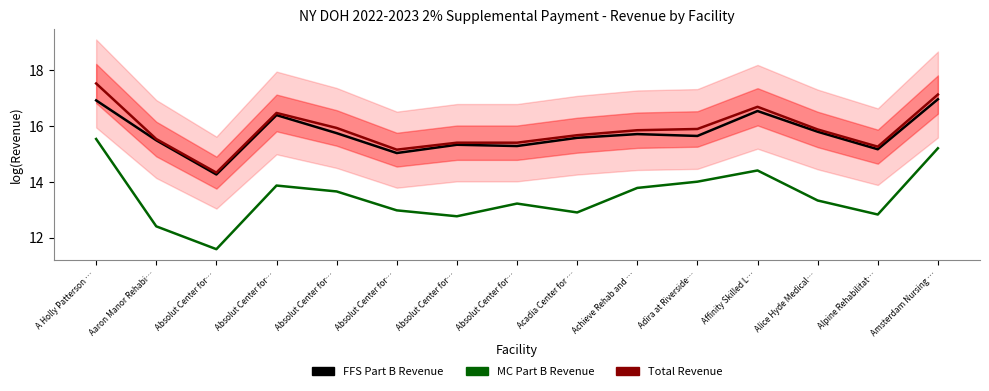

Reading right to left, transcribe all the data shown in this chart.

FFS Part B Revenue: Amsterdam Nursing …=17.0	Alpine Rehabilitat…=15.2	Alice Hyde Medical…=15.8	Affinity Skilled L…=16.5	Adira at Riverside…=15.6	Achieve Rehab and …=15.7	Acadia Center for …=15.6	Absolut Center for…=15.3	Absolut Center for…=15.3	Absolut Center for…=15.0	Absolut Center for…=15.7	Absolut Center for…=16.4	Absolut Center for…=14.3	Aaron Manor Rehabi…=15.5	A Holly Patterson …=16.9
MC Part B Revenue: Amsterdam Nursing …=15.2	Alpine Rehabilitat…=12.8	Alice Hyde Medical…=13.3	Affinity Skilled L…=14.4	Adira at Riverside…=14.0	Achieve Rehab and …=13.8	Acadia Center for …=12.9	Absolut Center for…=13.2	Absolut Center for…=12.8	Absolut Center for…=13.0	Absolut Center for…=13.7	Absolut Center for…=13.9	Absolut Center for…=11.6	Aaron Manor Rehabi…=12.4	A Holly Patterson …=15.5
Total Revenue: Amsterdam Nursing …=17.1	Alpine Rehabilitat…=15.3	Alice Hyde Medical…=15.9	Affinity Skilled L…=16.7	Adira at Riverside…=15.9	Achieve Rehab and …=15.9	Acadia Center for …=15.7	Absolut Center for…=15.4	Absolut Center for…=15.4	Absolut Center for…=15.2	Absolut Center for…=15.9	Absolut Center for…=16.5	Absolut Center for…=14.3	Aaron Manor Rehabi…=15.5	A Holly Patterson …=17.5